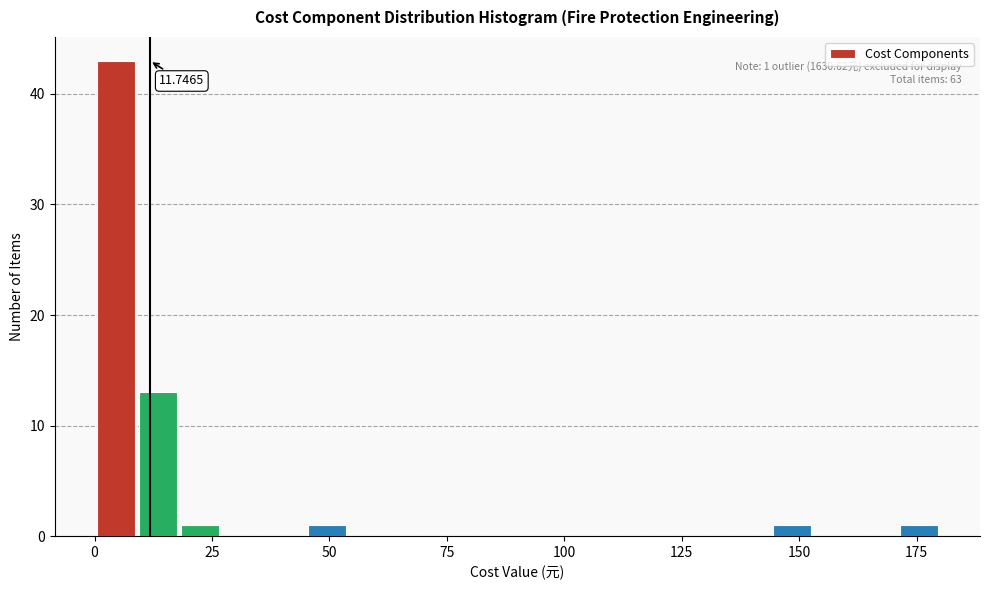

Around what value on the x-axis is the tallest bar? Give the approximate position of its centre, as read against the axis.

5